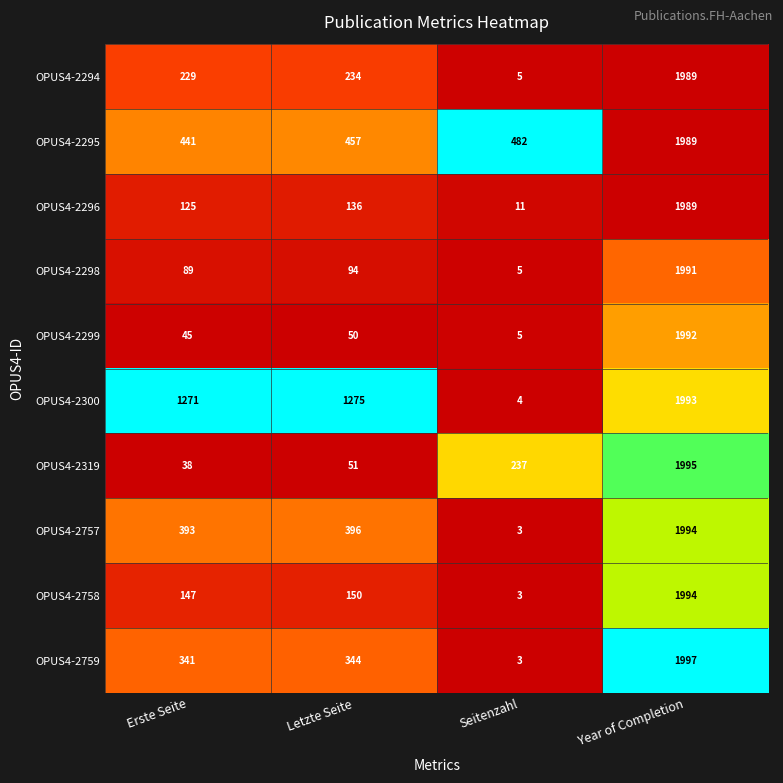

What is the spread (max minus min) of values at Erste Seite?

1233